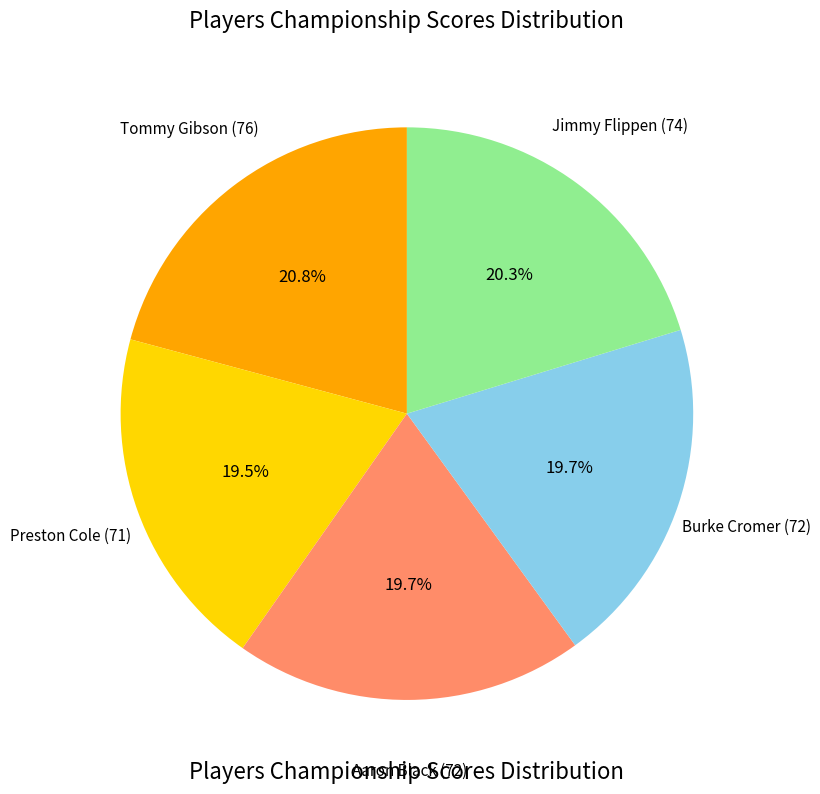

Is there any slice that represents more than half of the pie?

No